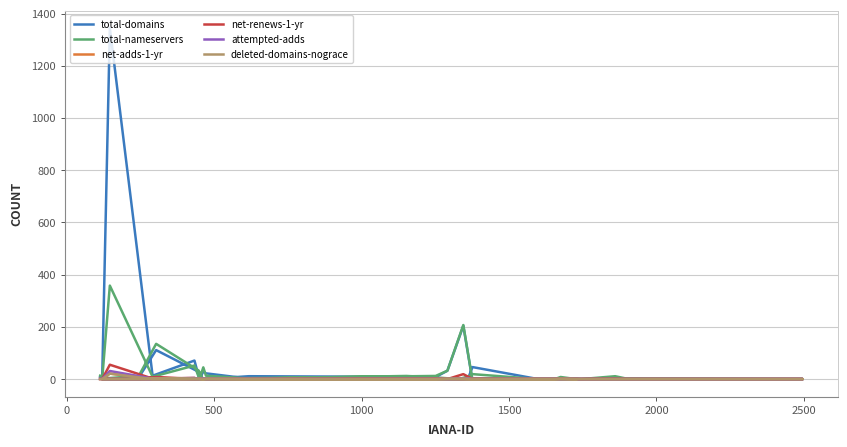

What is the difference between the maximum and minimum values in the attempted-adds series?

31